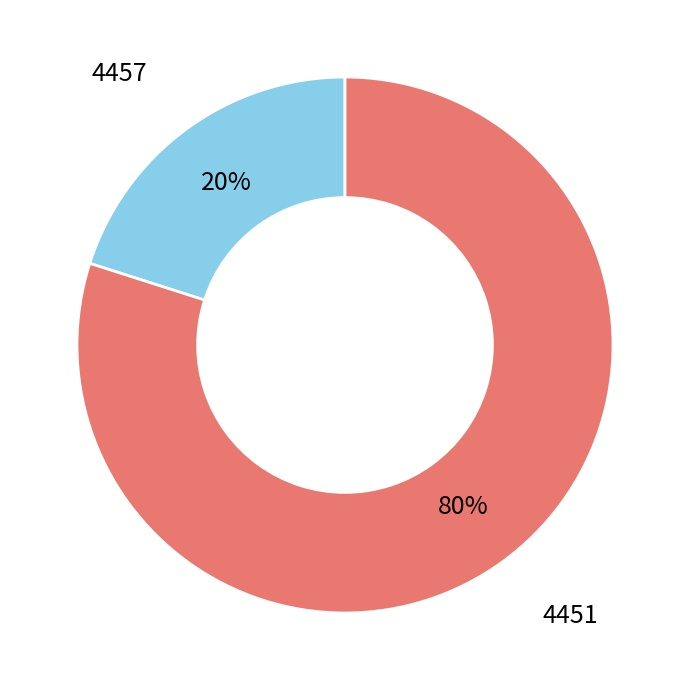

How many slices are in this pie chart?

2